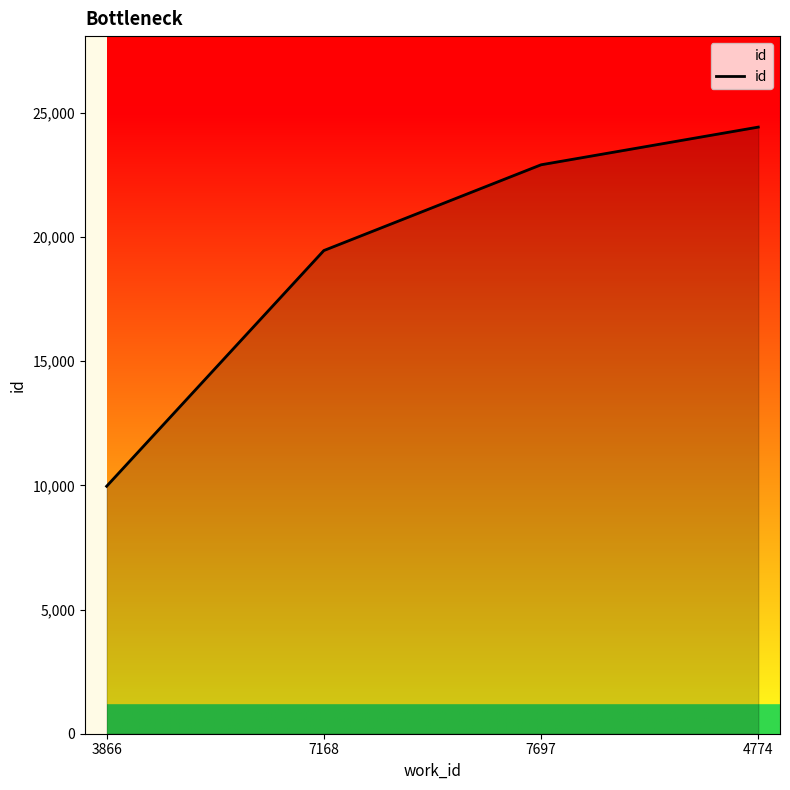

Does the chart display data point markers on the line(s)?

No